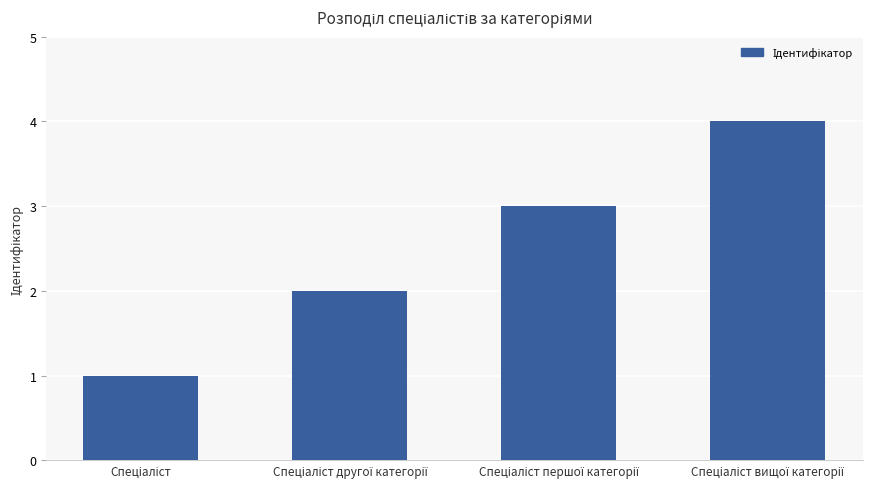

What is the greatest value displayed?

4